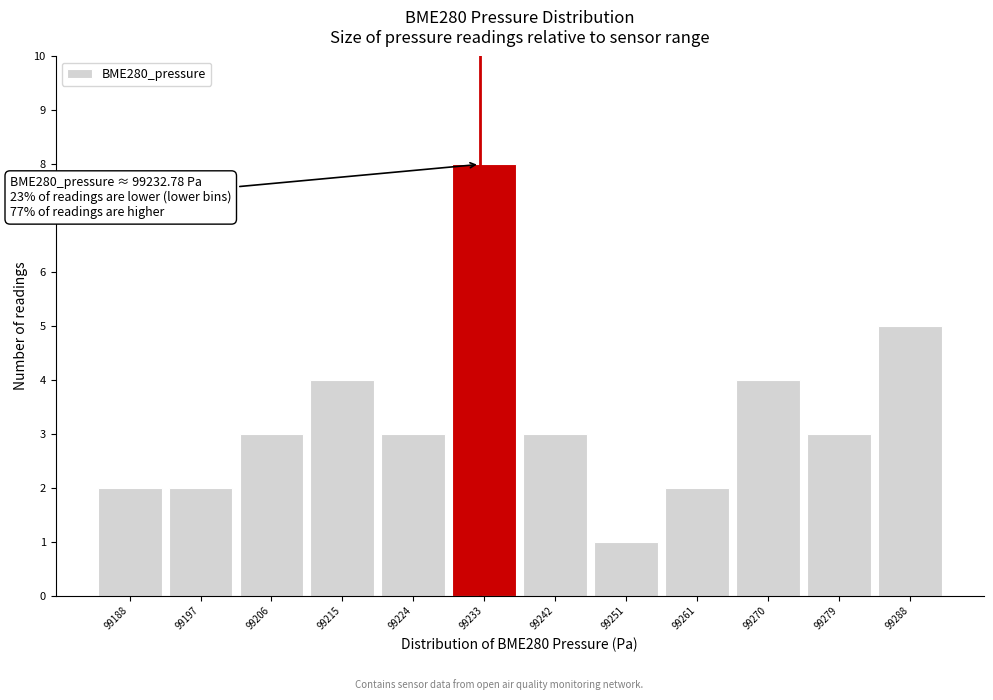

Which range on the x-axis has the tallest bar?

99229 to 99238